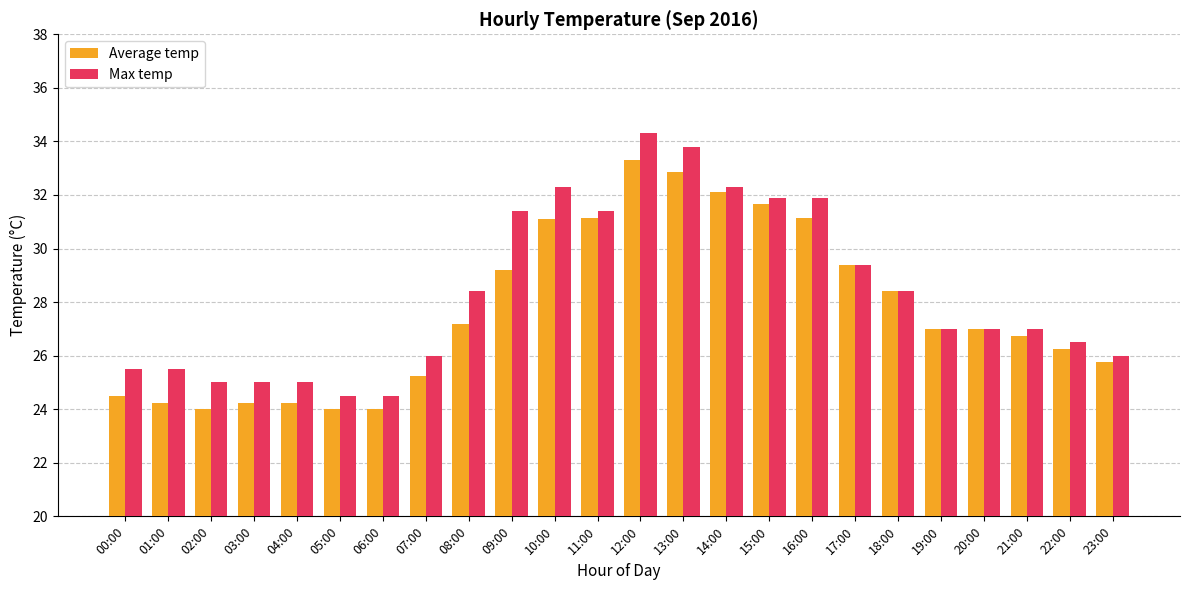

Which series has the largest total across all categories?

Max temp